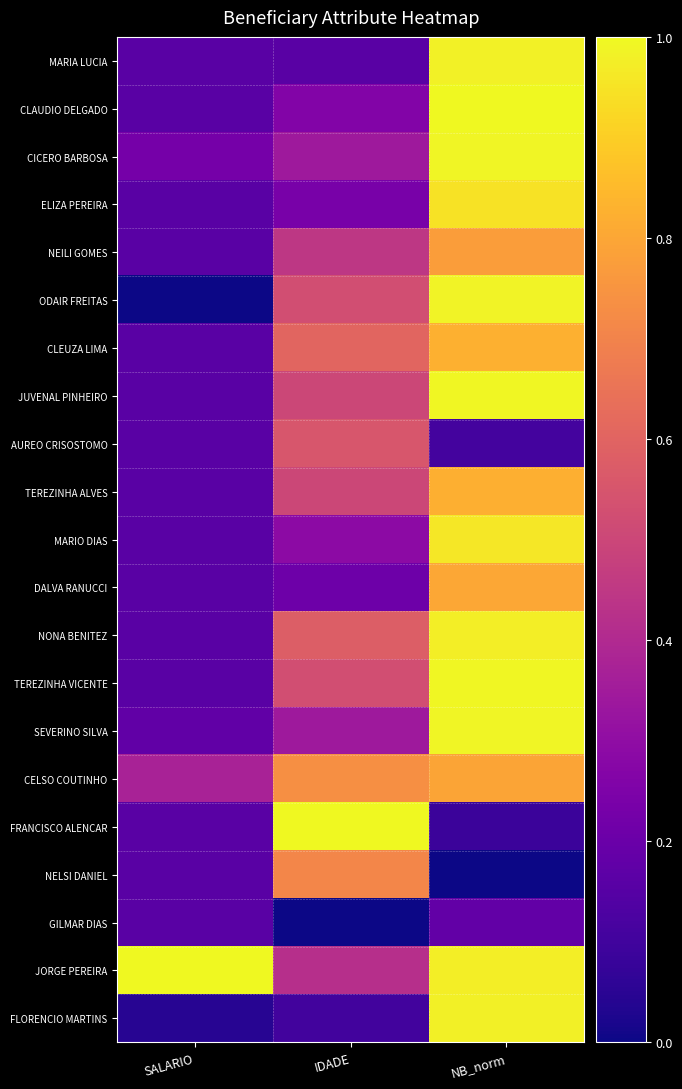

Reading left to right, list all the values displayed in this chart.

MARIA LUCIA: SALARIO=0.2	IDADE=0.2	NB_norm=1.0
CLAUDIO DELGADO: SALARIO=0.2	IDADE=0.3	NB_norm=1.0
CICERO BARBOSA: SALARIO=0.2	IDADE=0.3	NB_norm=1.0
ELIZA PEREIRA: SALARIO=0.2	IDADE=0.2	NB_norm=0.9
NEILI GOMES: SALARIO=0.2	IDADE=0.4	NB_norm=0.8
ODAIR FREITAS: SALARIO=0.0	IDADE=0.5	NB_norm=1.0
CLEUZA LIMA: SALARIO=0.2	IDADE=0.6	NB_norm=0.8
JUVENAL PINHEIRO: SALARIO=0.2	IDADE=0.5	NB_norm=1.0
AUREO CRISOSTOMO: SALARIO=0.2	IDADE=0.6	NB_norm=0.1
TEREZINHA ALVES: SALARIO=0.2	IDADE=0.5	NB_norm=0.8
MARIO DIAS: SALARIO=0.2	IDADE=0.3	NB_norm=1.0
DALVA RANUCCI: SALARIO=0.2	IDADE=0.2	NB_norm=0.8
NONA BENITEZ: SALARIO=0.2	IDADE=0.6	NB_norm=1.0
TEREZINHA VICENTE: SALARIO=0.2	IDADE=0.5	NB_norm=1.0
SEVERINO SILVA: SALARIO=0.2	IDADE=0.3	NB_norm=1.0
CELSO COUTINHO: SALARIO=0.4	IDADE=0.7	NB_norm=0.8
FRANCISCO ALENCAR: SALARIO=0.2	IDADE=1.0	NB_norm=0.1
NELSI DANIEL: SALARIO=0.2	IDADE=0.7	NB_norm=0.0
GILMAR DIAS: SALARIO=0.2	IDADE=0.0	NB_norm=0.2
JORGE PEREIRA: SALARIO=1.0	IDADE=0.4	NB_norm=1.0
FLORENCIO MARTINS: SALARIO=0.0	IDADE=0.1	NB_norm=1.0